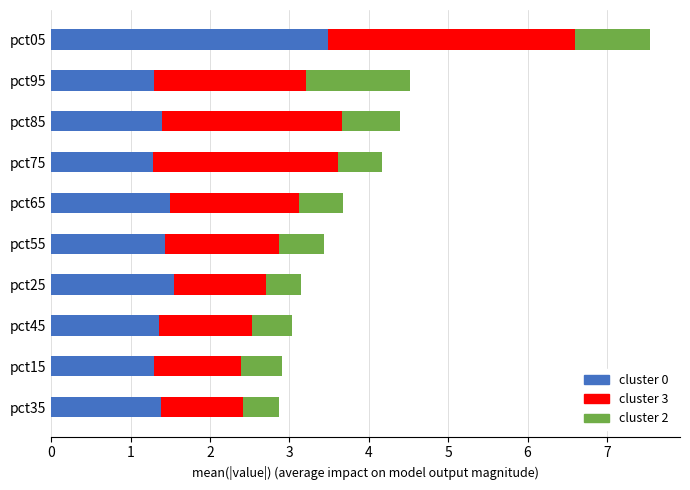

What is the total value across all series at pct25?

3.1